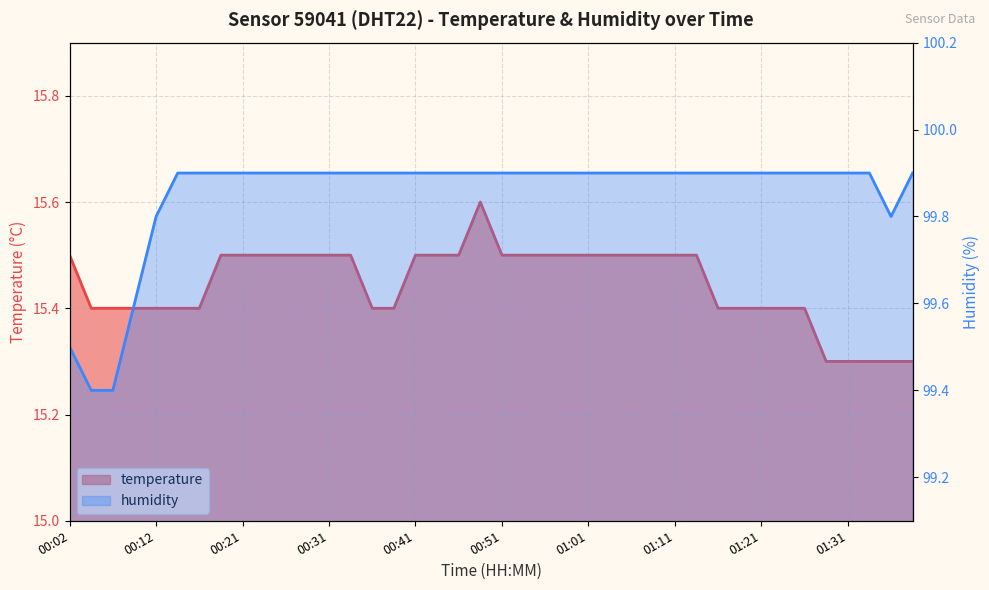

What is the value of the temperature point at the 32nd from the left?

15.4